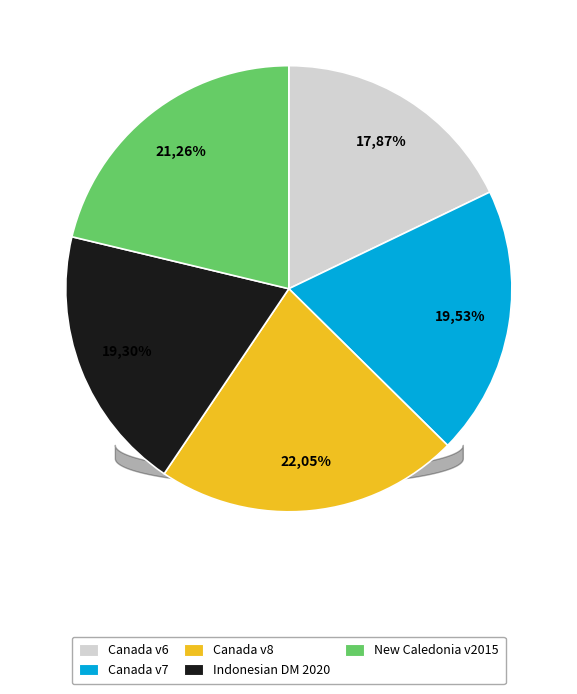

To the nearest percent, what portion does New Caledonia velocity model 2015 represent?

21%